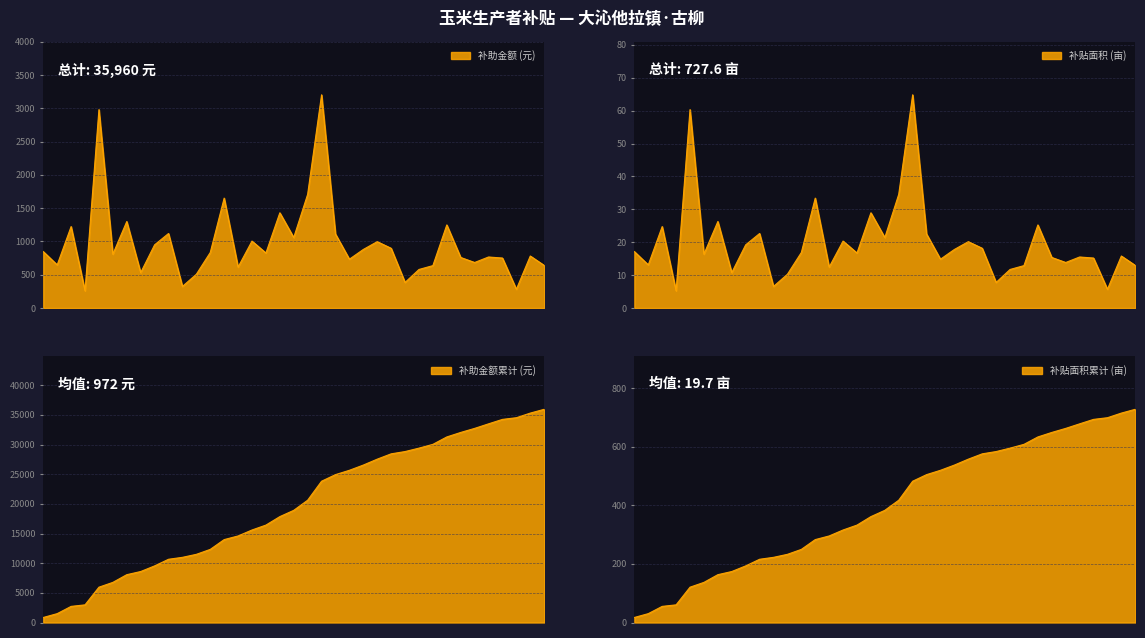

What is the sum of the 补贴面积 values at 崔启 and 邵玉芬?

49.4